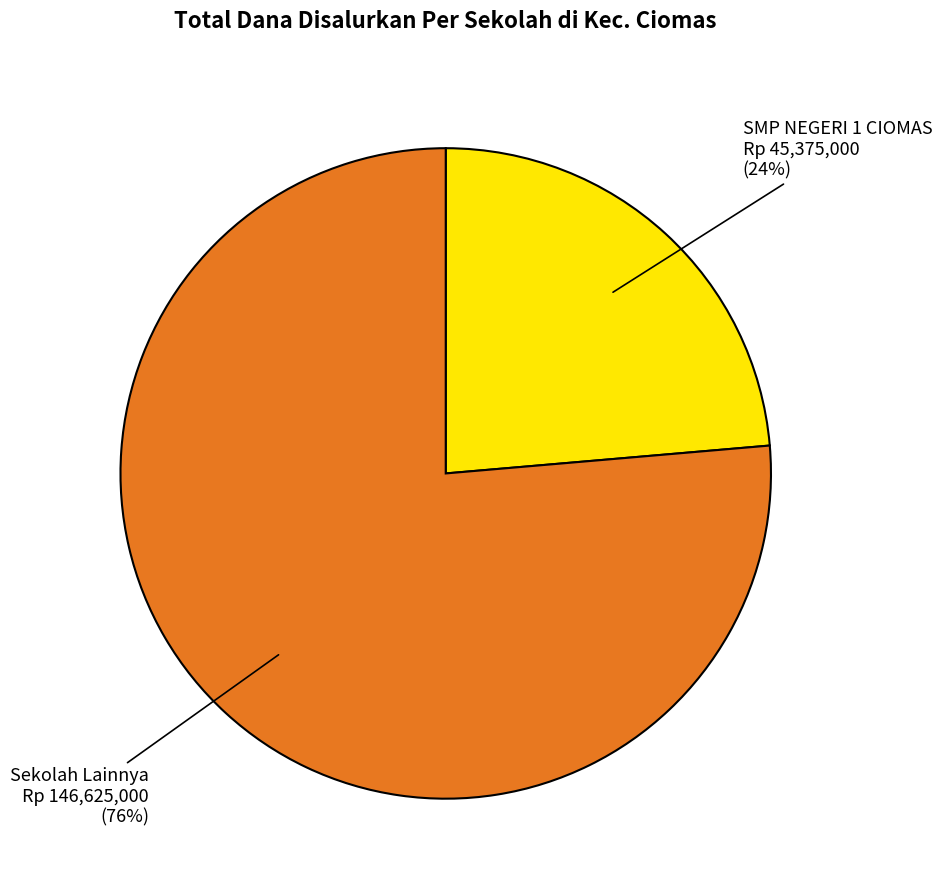

What percentage is the SMP NEGERI 1 CIOMAS slice, to the nearest percent?

24%